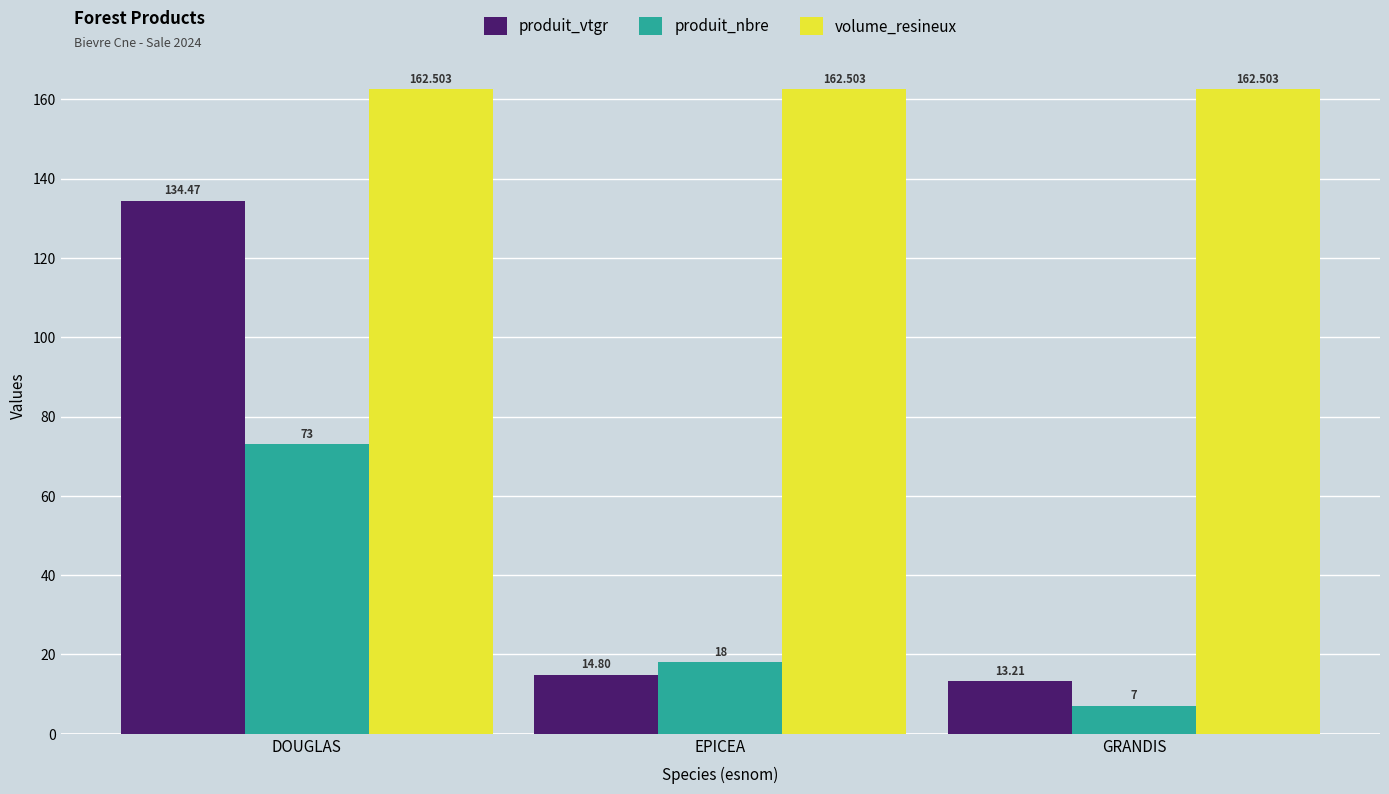

At which category is the sum across all series the highest?

DOUGLAS